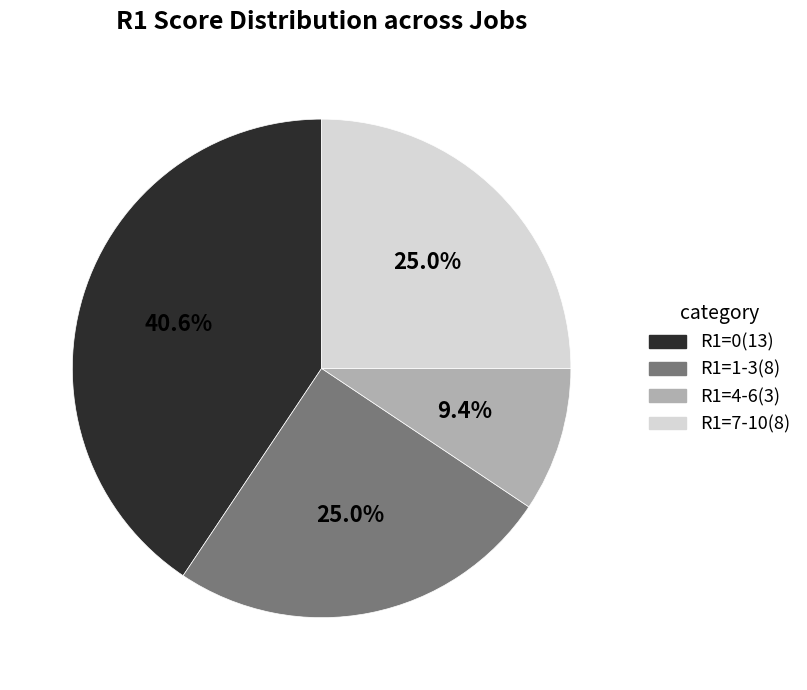

To the nearest percent, what is the combined percentage of R1=4-6 and R1=0?

50%